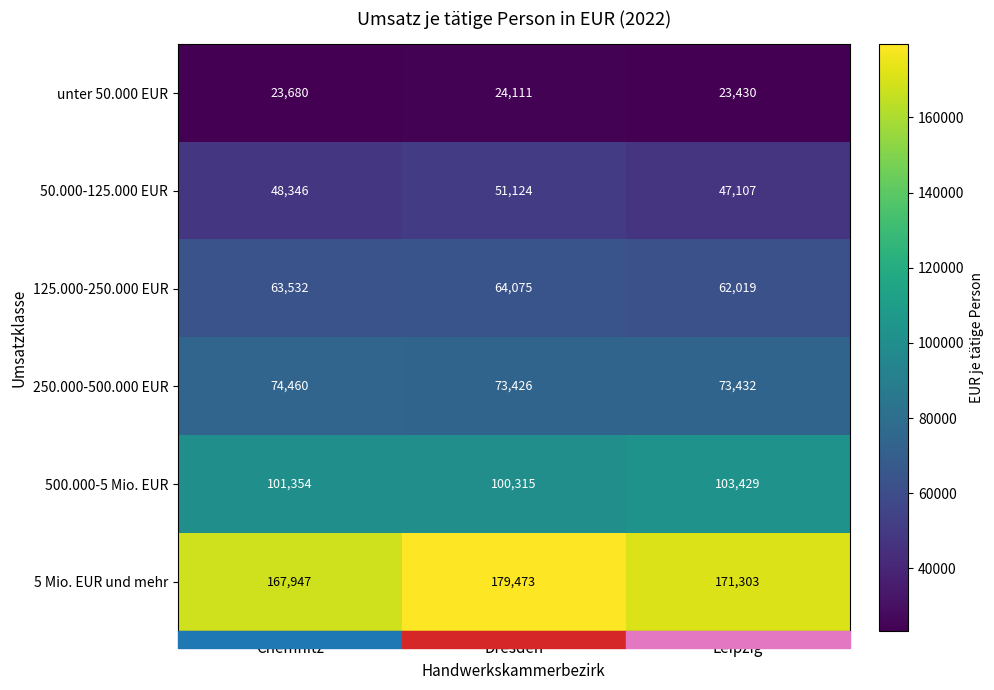

At which label does 500.000-5 Mio. EUR reach its minimum?

Dresden